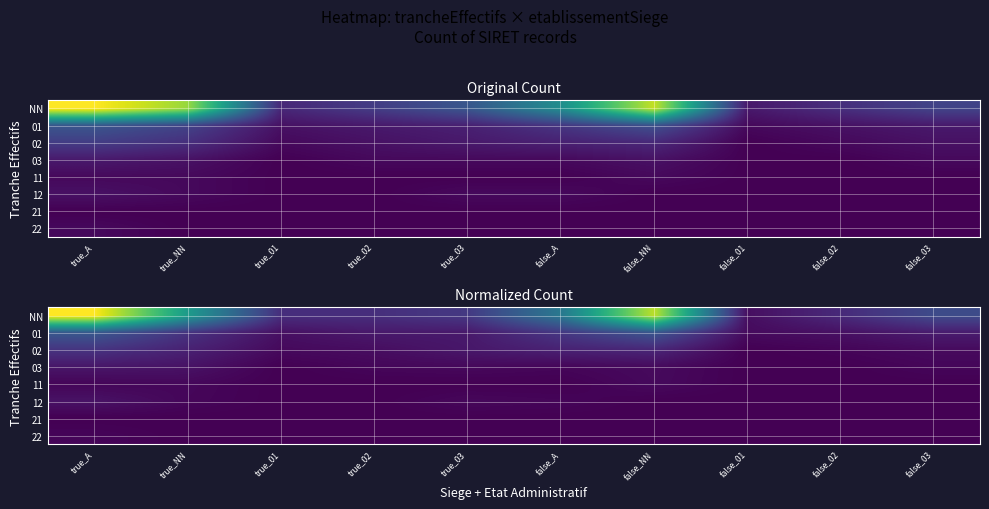

Which has a higher value, true_01 or false_03?

false_03